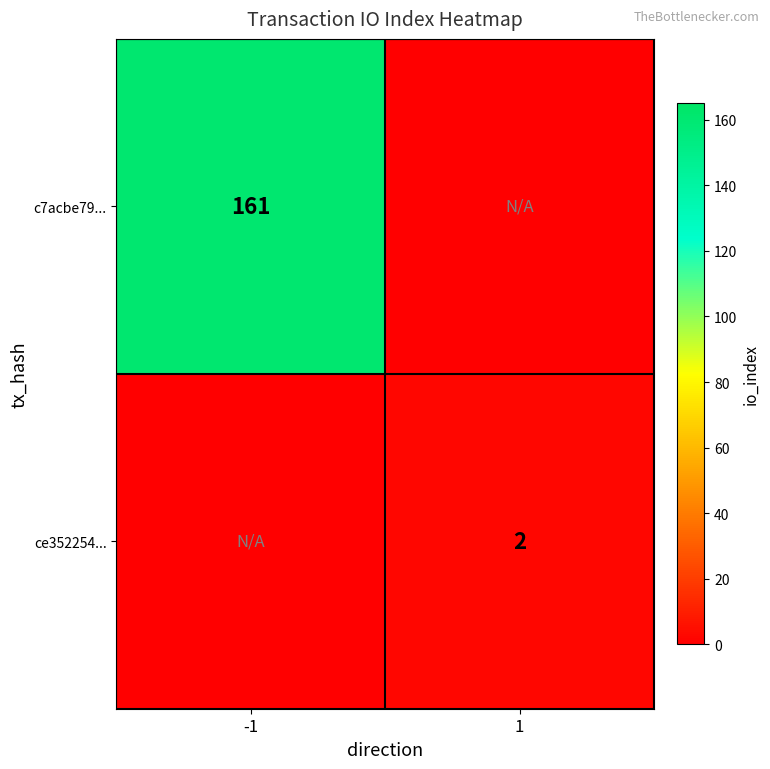

Rank the categories by ce352254... value from lowest to highest.

-1, 1